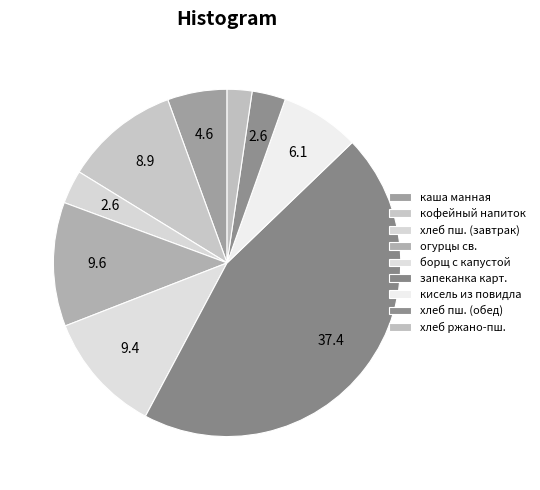

Is there any slice that represents more than half of the pie?

No